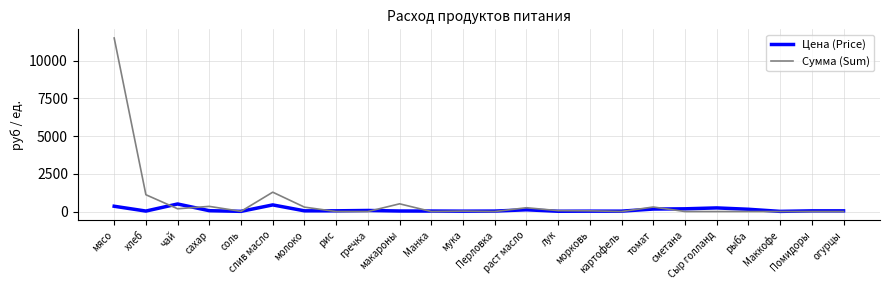

How many lines are shown in the chart?

2